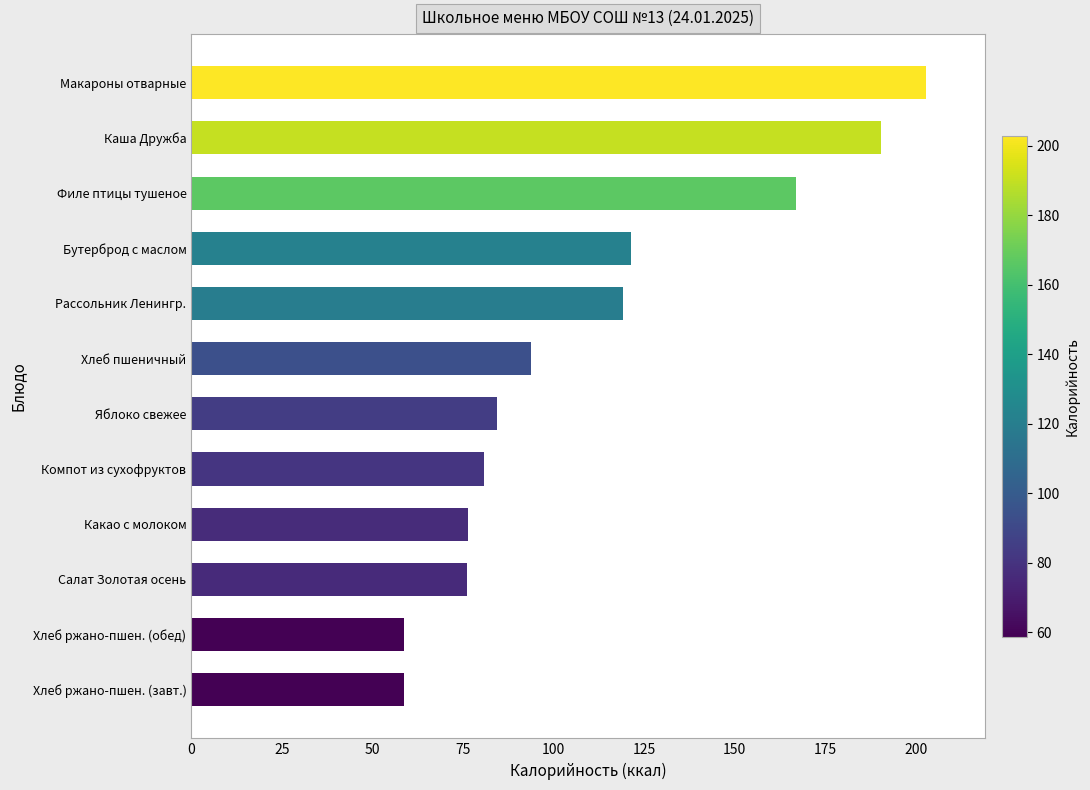

What is the maximum value shown in the chart?

202.9